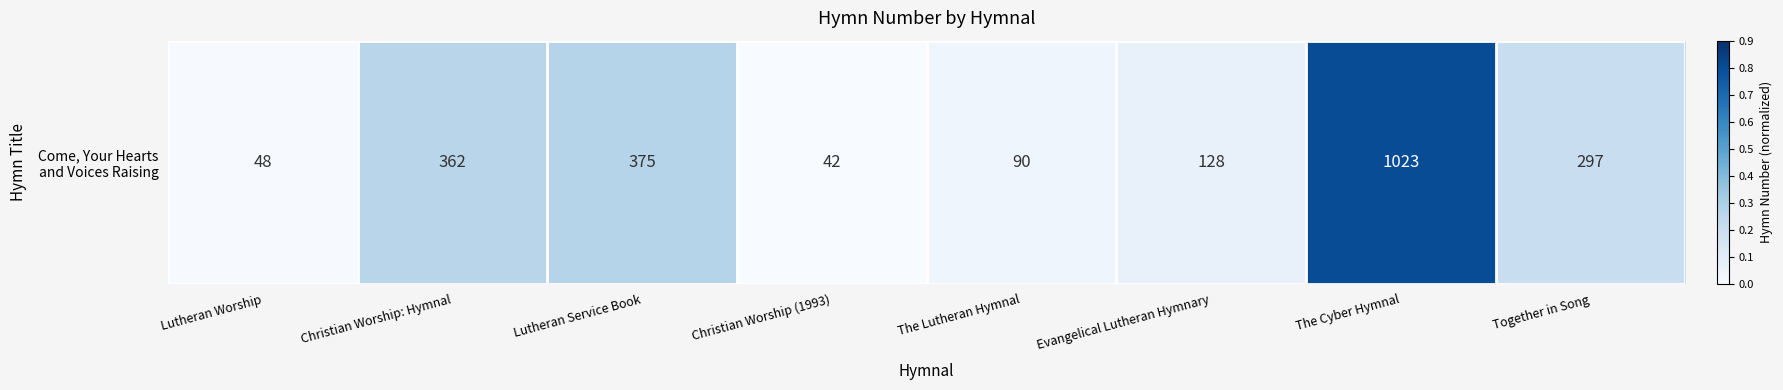

Rank the categories by value from lowest to highest.

Christian Worship (1993), Lutheran Worship, The Lutheran Hymnal, Evangelical Lutheran Hymnary, Together in Song, Christian Worship: Hymnal, Lutheran Service Book, The Cyber Hymnal